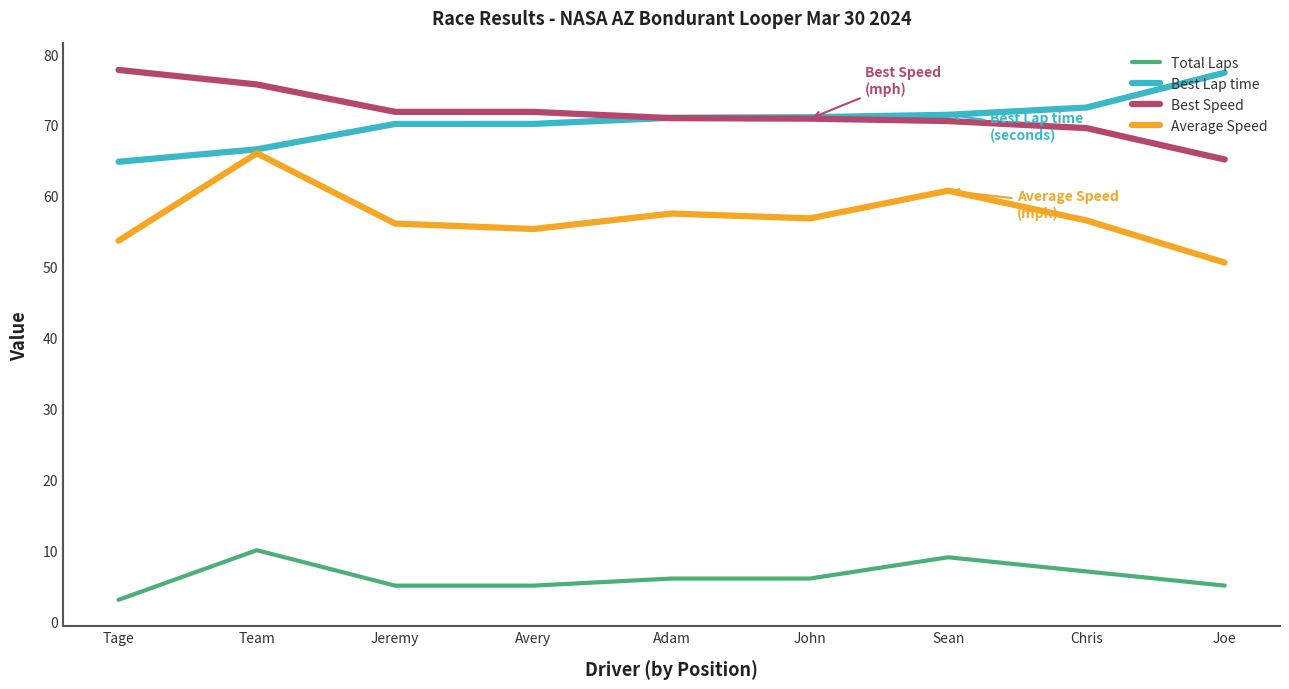

What is the spread (max minus min) of values at Sean?

62.4